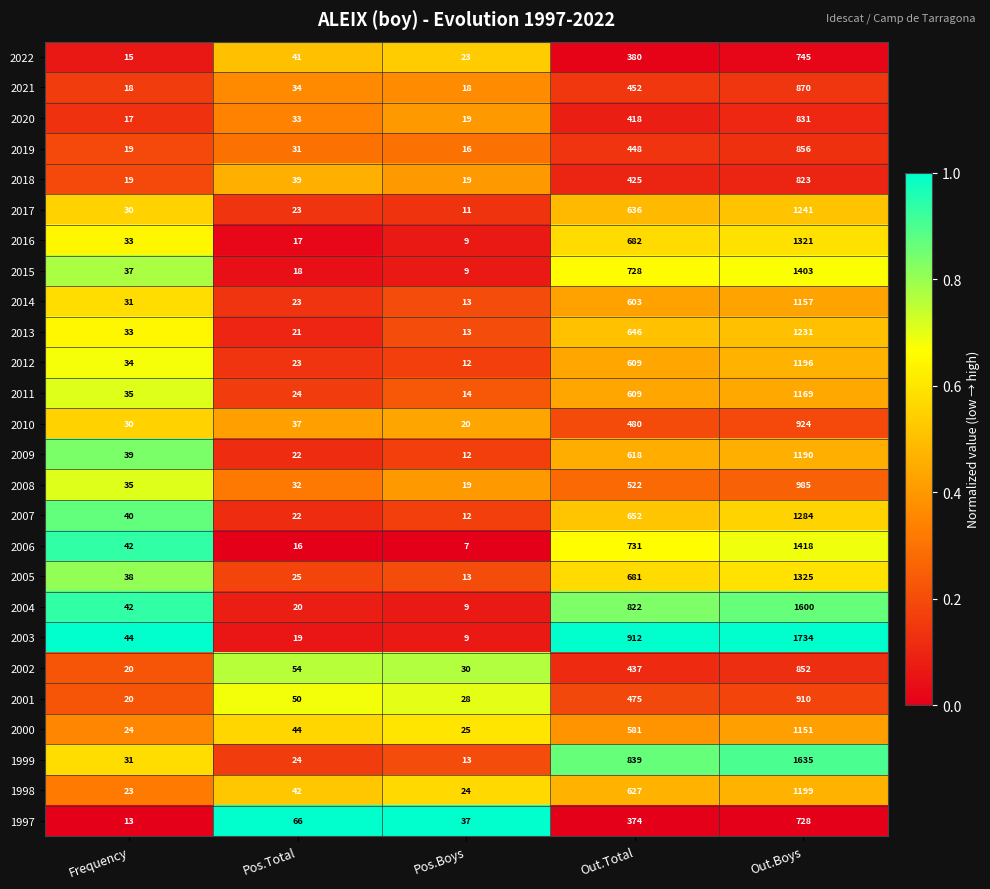

Between Pos.Total and Out.Boys, which series saw the biggest shift?

2003